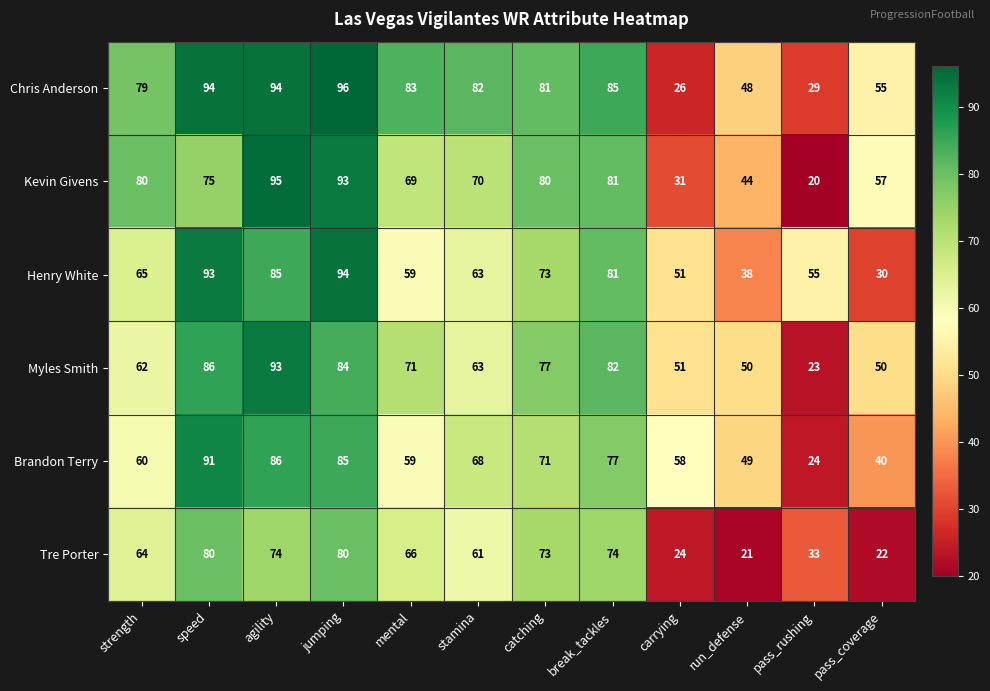

Is the value of Brandon Terry at catching greater than the value of Tre Porter at carrying?

Yes